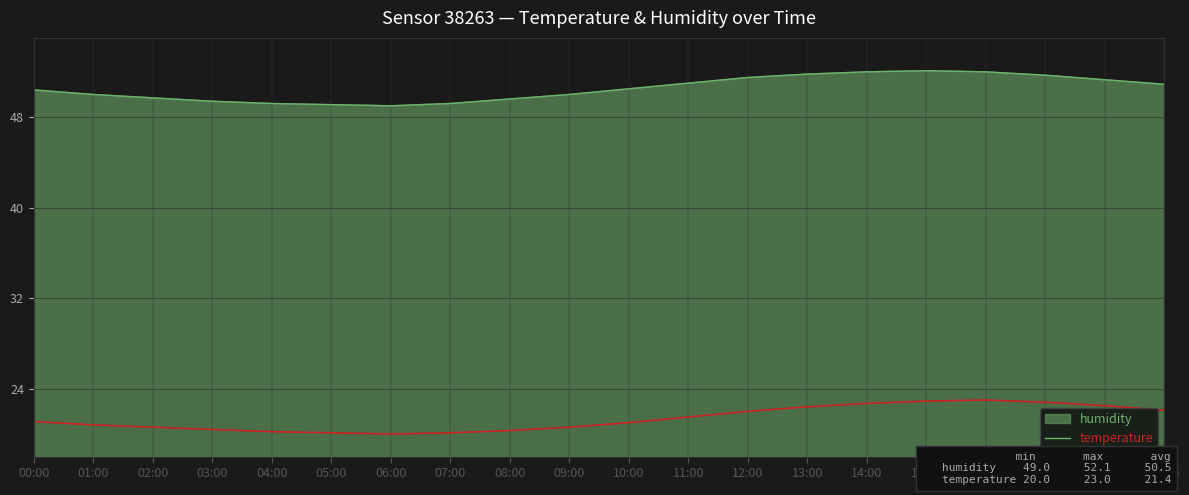

The value at 17:00 is 22.8. True or false?

True